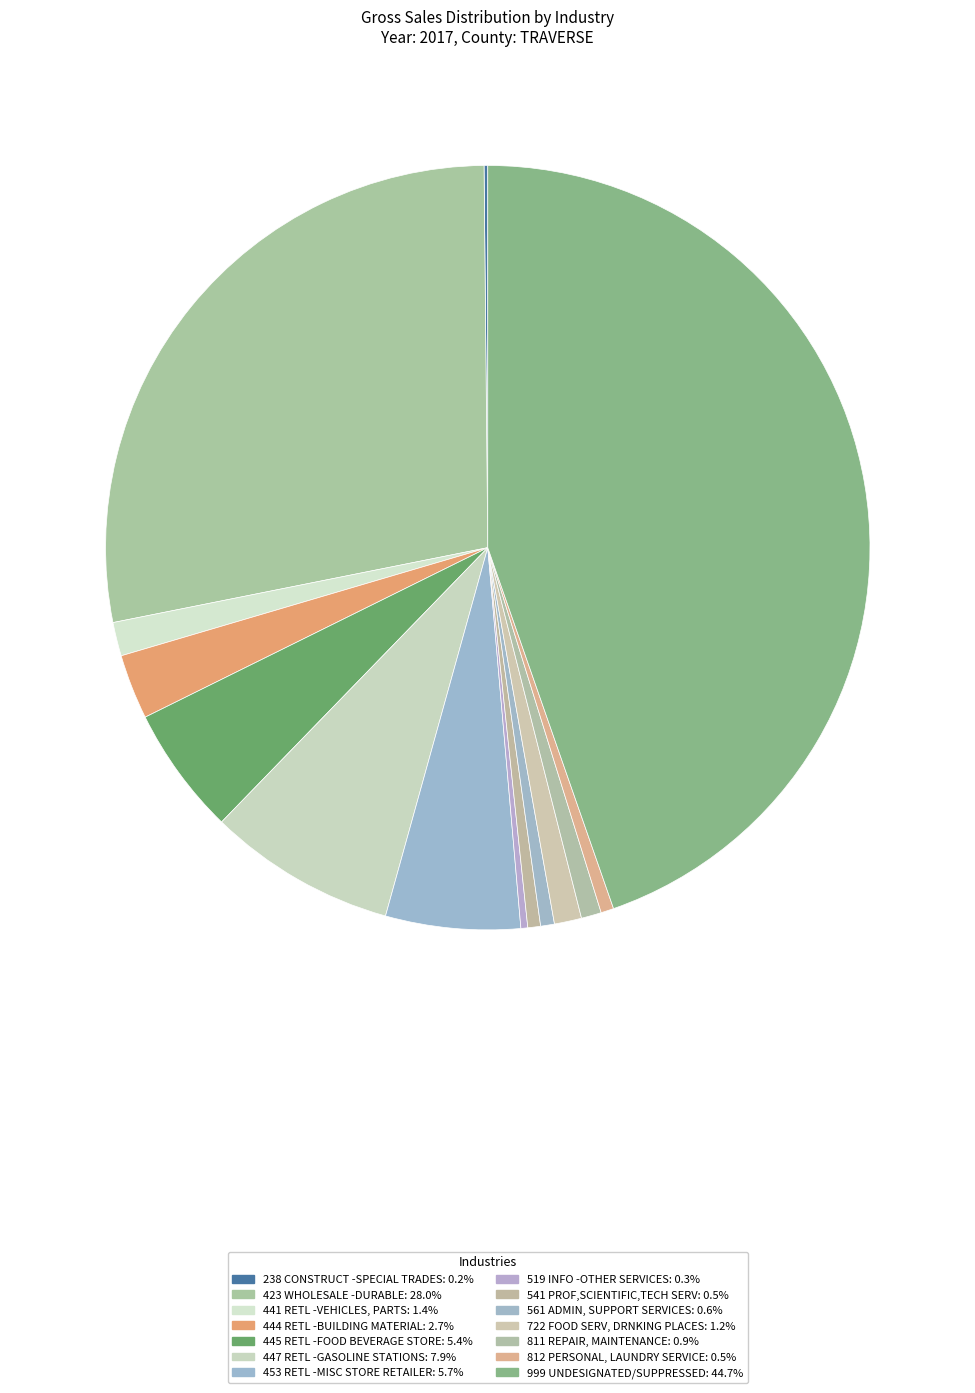

Is there a majority slice in this chart?

No